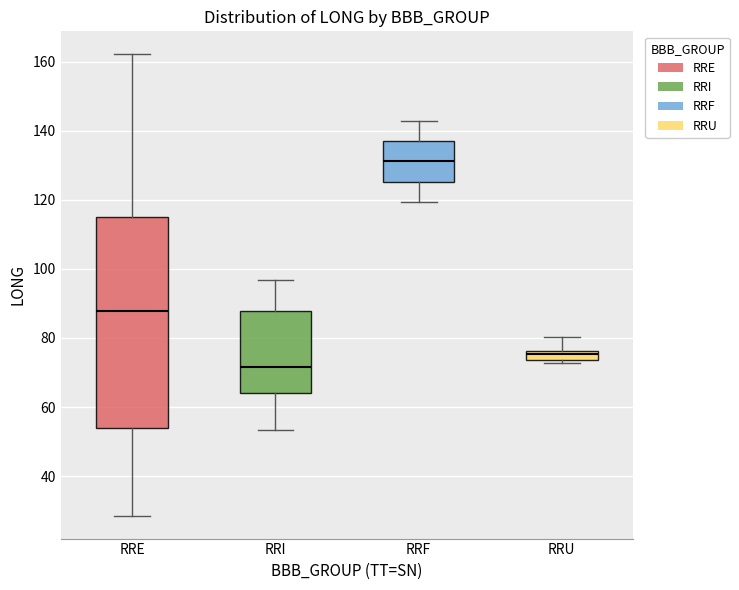

Comparing the boxes themselves (not the whiskers), which one is the tallest?

RRE